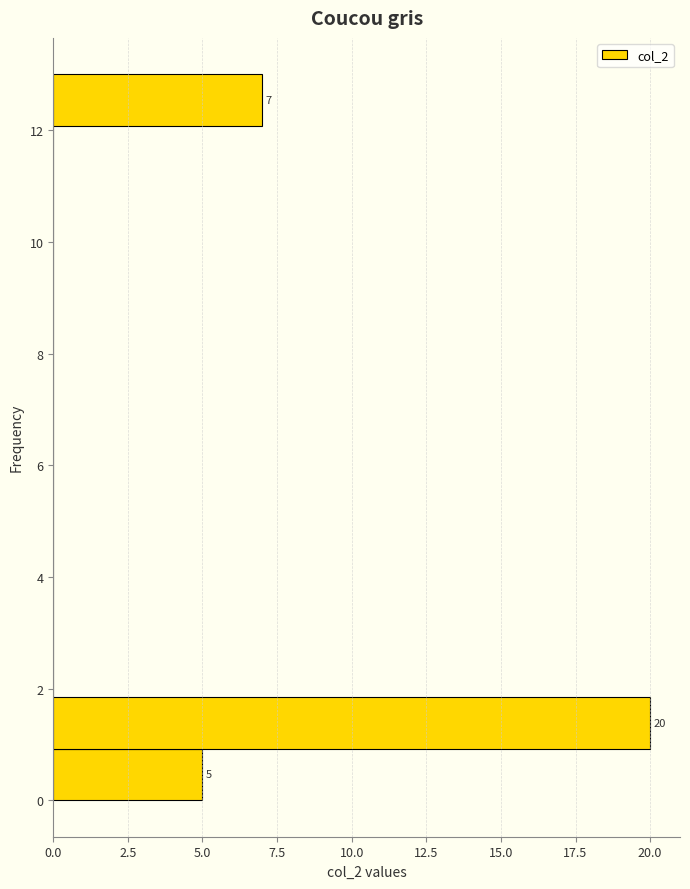

Which range on the y-axis has the longest bar?

1.0 to 1.8